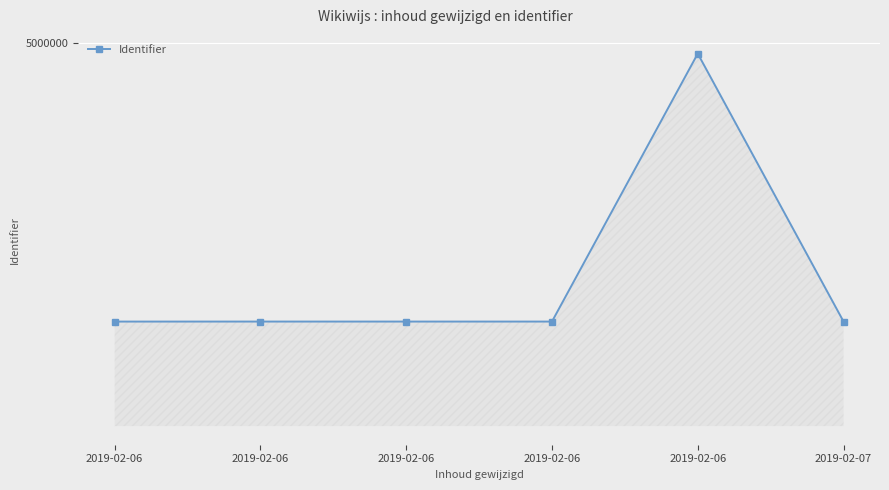

The chart shows a value of 4866585 at 2019-02-06. True or false?

True